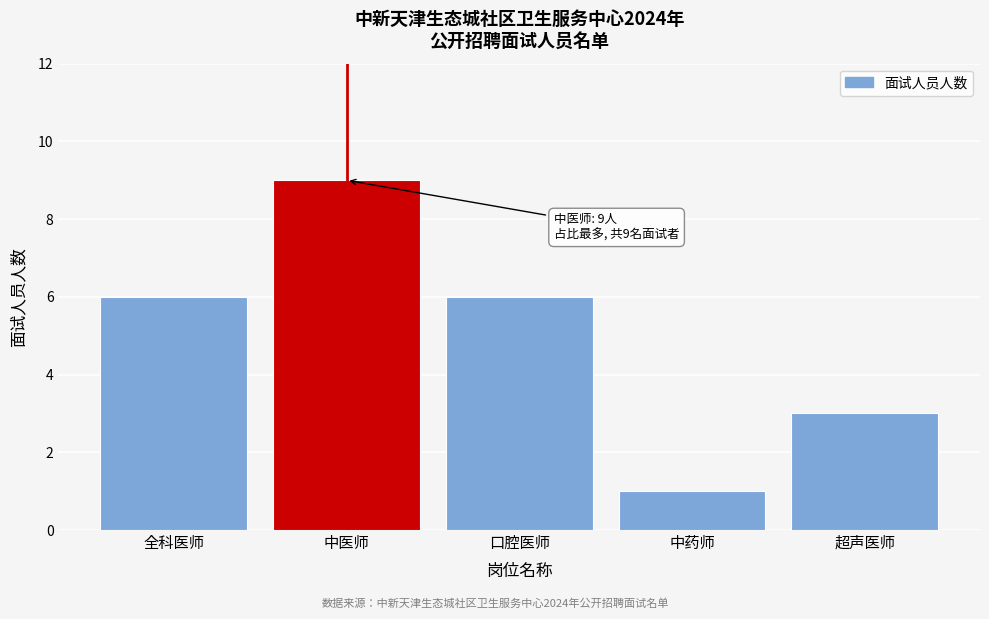

Reading left to right, transcribe all the data shown in this chart.

6	9	6	1	3